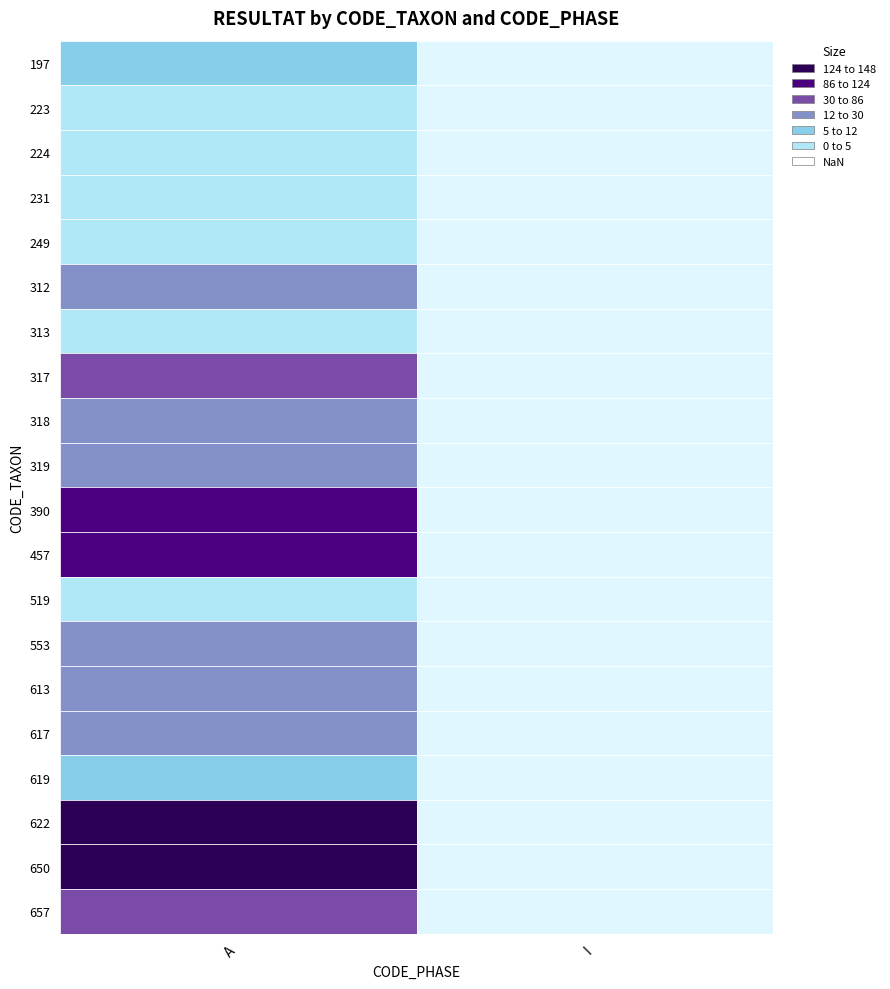

At which label does 650 reach its minimum?

I